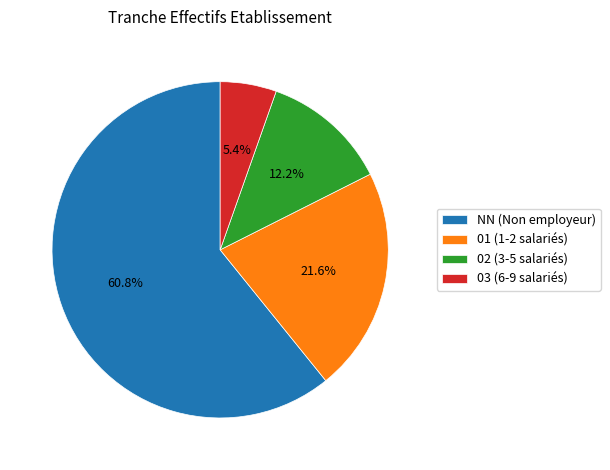

Which category has the biggest portion of the pie?

NN